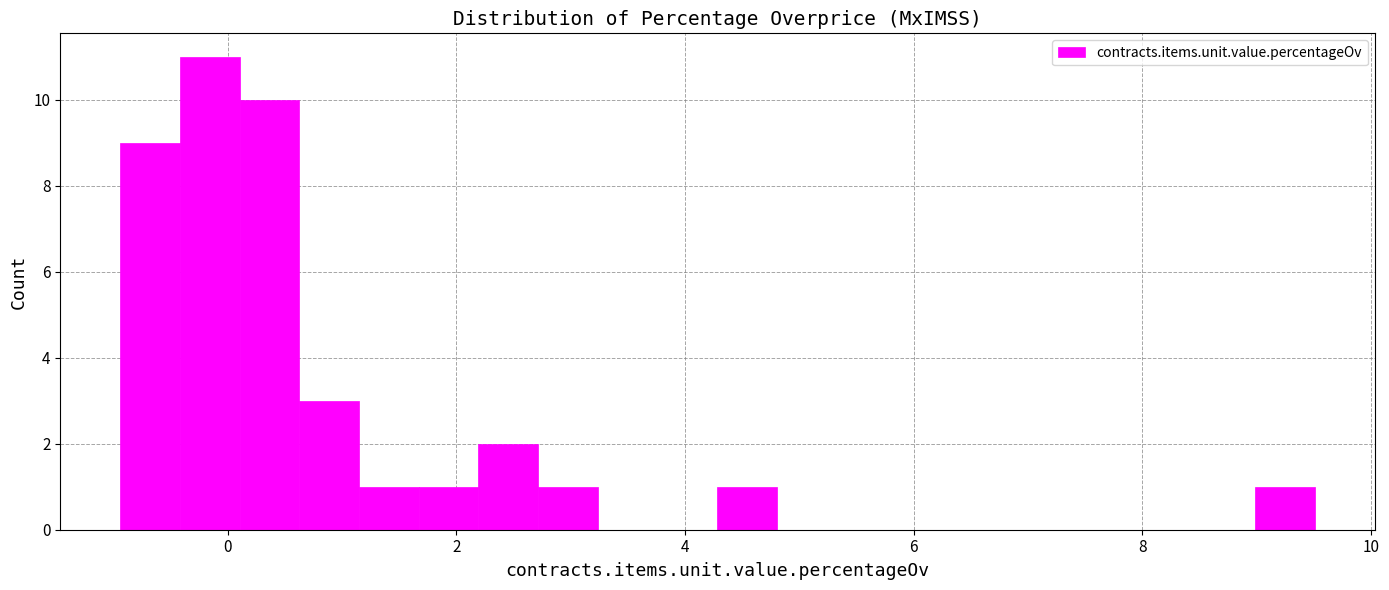

Around what value on the x-axis is the tallest bar? Give the approximate position of its centre, as read against the axis.

-0.2